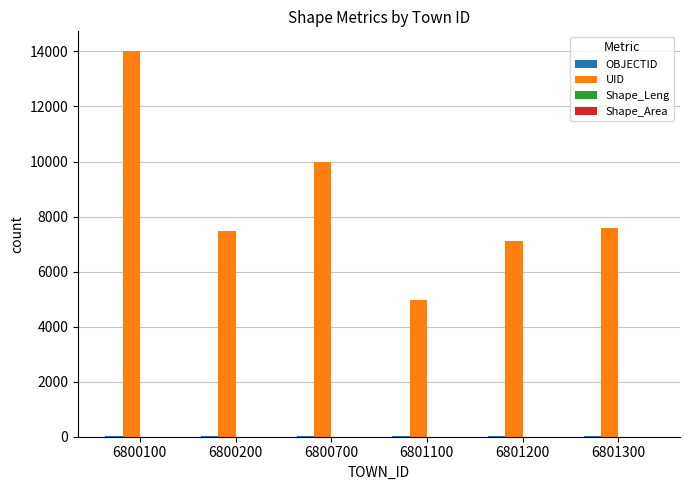

Is it true that UID equals 7680.8 at 6801100?

False